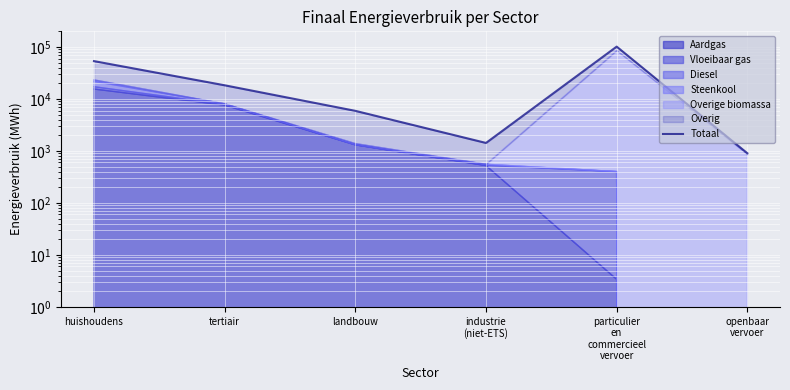

The chart shows a value of 841.4 at industrie
(niet-ETS). True or false?

False